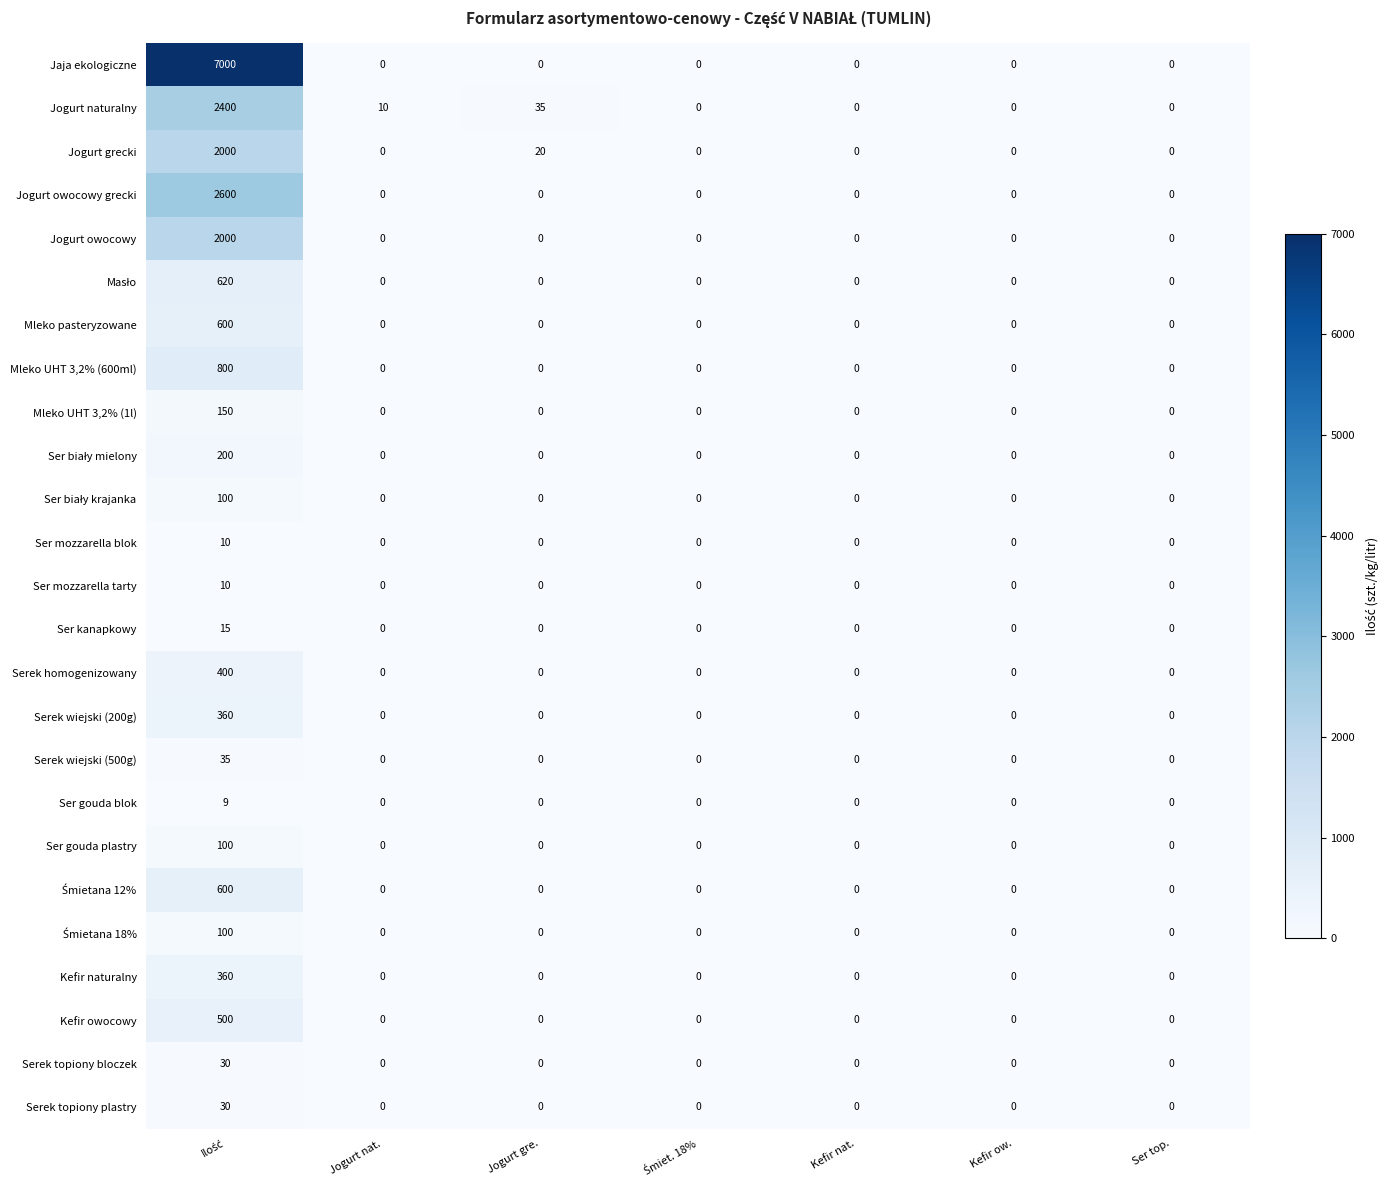

What is the average value of the Jogurt owocowy grecki series?

371